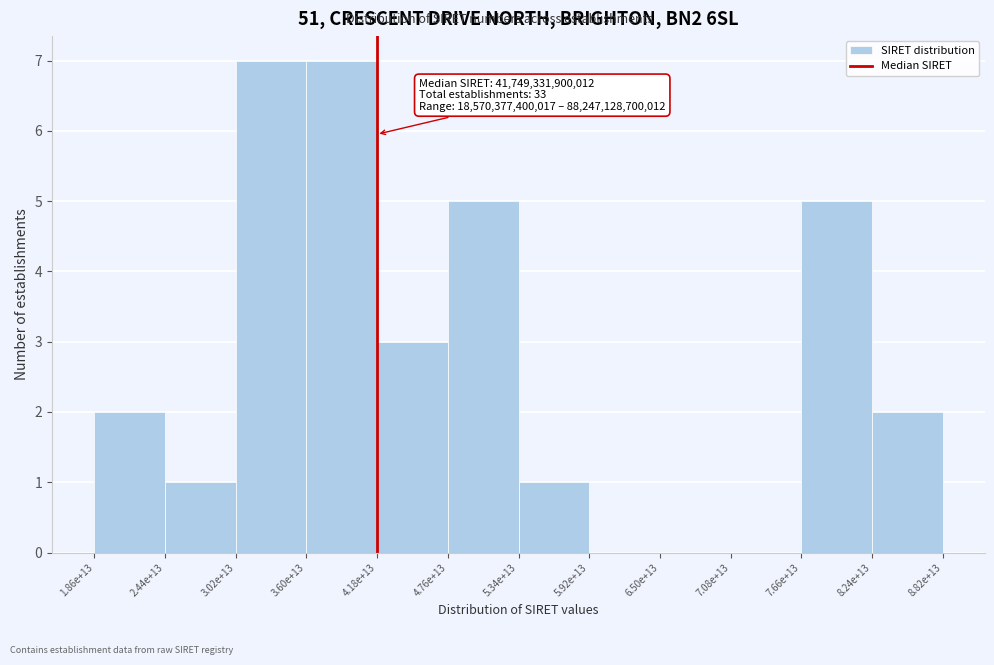

Reading right to left, what are all the values shown in this chart?

8.24e+13=2	7.66e+13=5	7.08e+13=0	6.50e+13=0	5.92e+13=0	5.34e+13=1	4.76e+13=5	4.18e+13=3	3.60e+13=7	3.02e+13=7	2.44e+13=1	1.86e+13=2